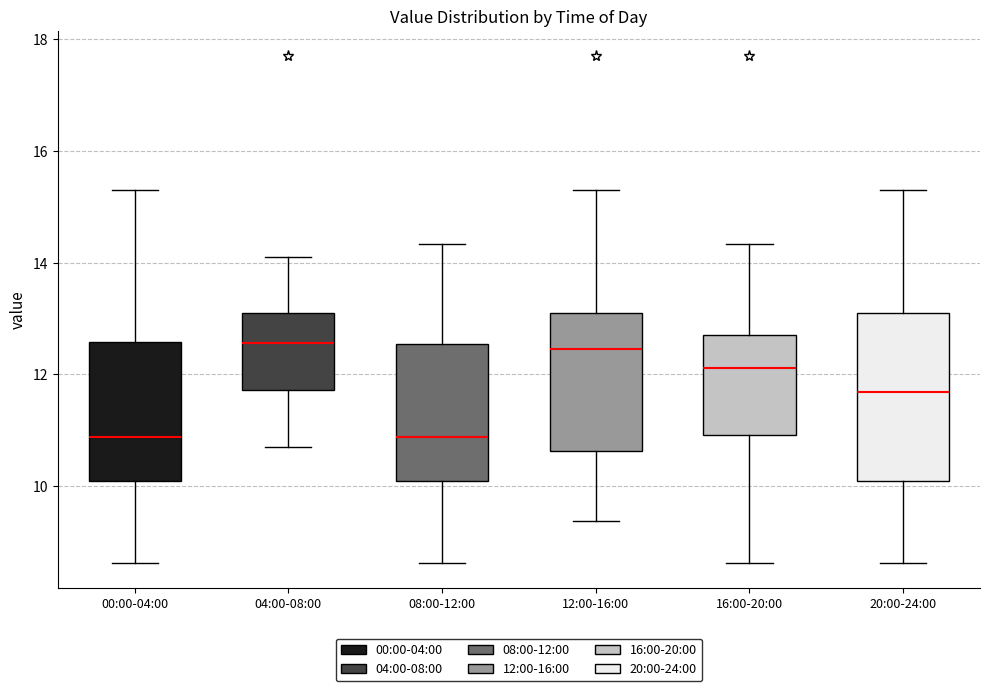

Reading left to right, read every box against the y-axis: the position of its median line, the range the box covers, and the ends of its whiskers. The values are not printed on the chart, so give them approximately, as read against the axis.

00:00-04:00: median 10.8, box 10.0 to 12.6, whiskers 8.6 to 15.4
04:00-08:00: median 12.6, box 11.8 to 13.2, whiskers 10.8 to 14.2
08:00-12:00: median 10.8, box 10.0 to 12.6, whiskers 8.6 to 14.4
12:00-16:00: median 12.4, box 10.6 to 13.2, whiskers 9.4 to 15.4
16:00-20:00: median 12.2, box 11.0 to 12.8, whiskers 8.6 to 14.4
20:00-24:00: median 11.6, box 10.0 to 13.2, whiskers 8.6 to 15.4